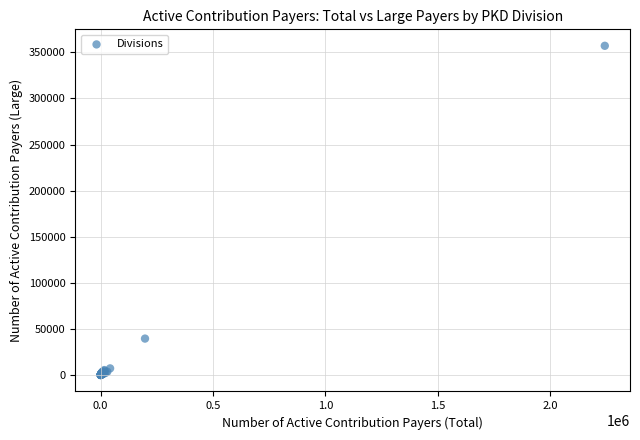

What Y value in the scatter plot is closest to 178586?

39509